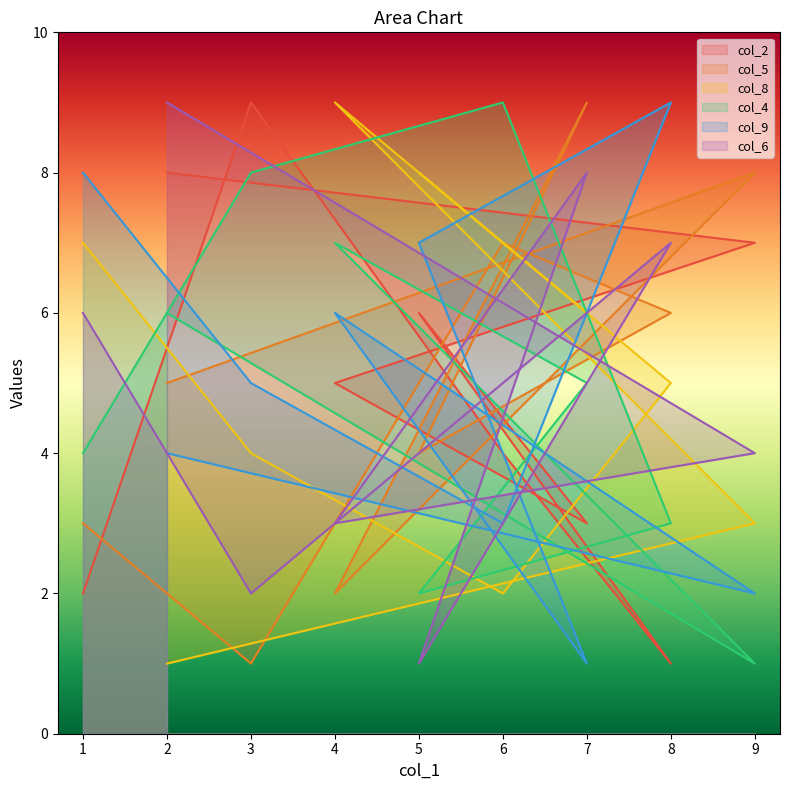

How many col_2 values are between 3 and 7?

5